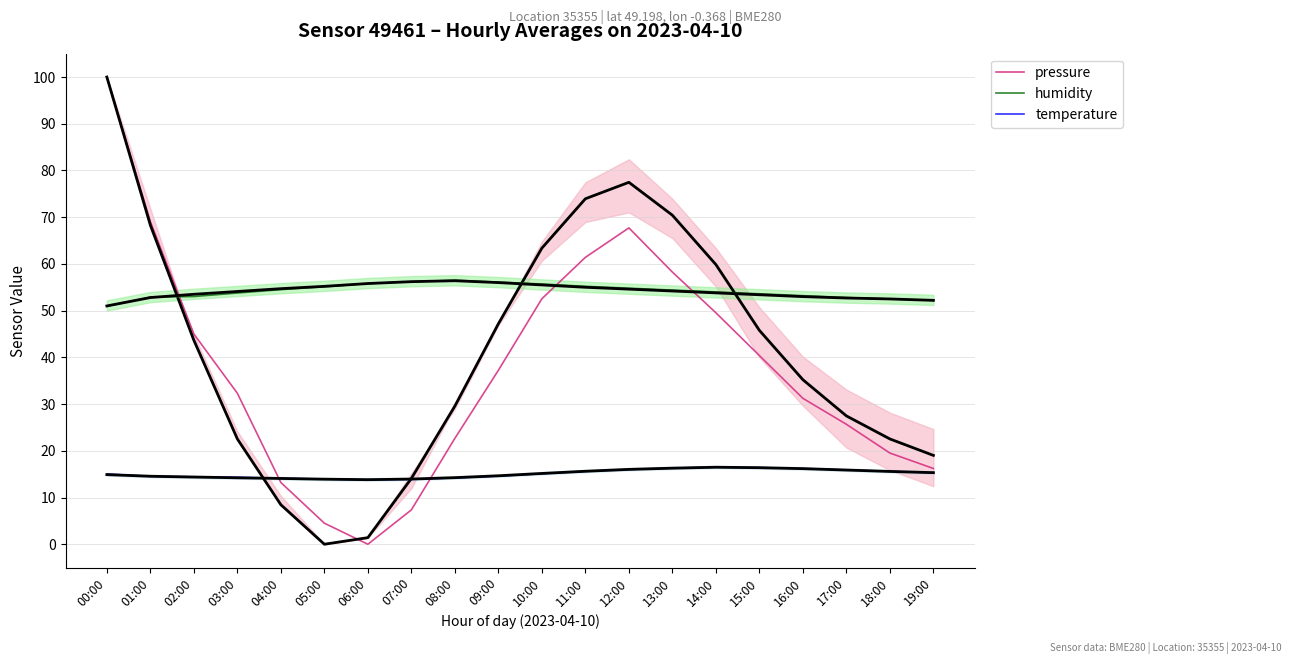

Is the value of temperature at 13:00 greater than the value of pressure at 12:00?

No